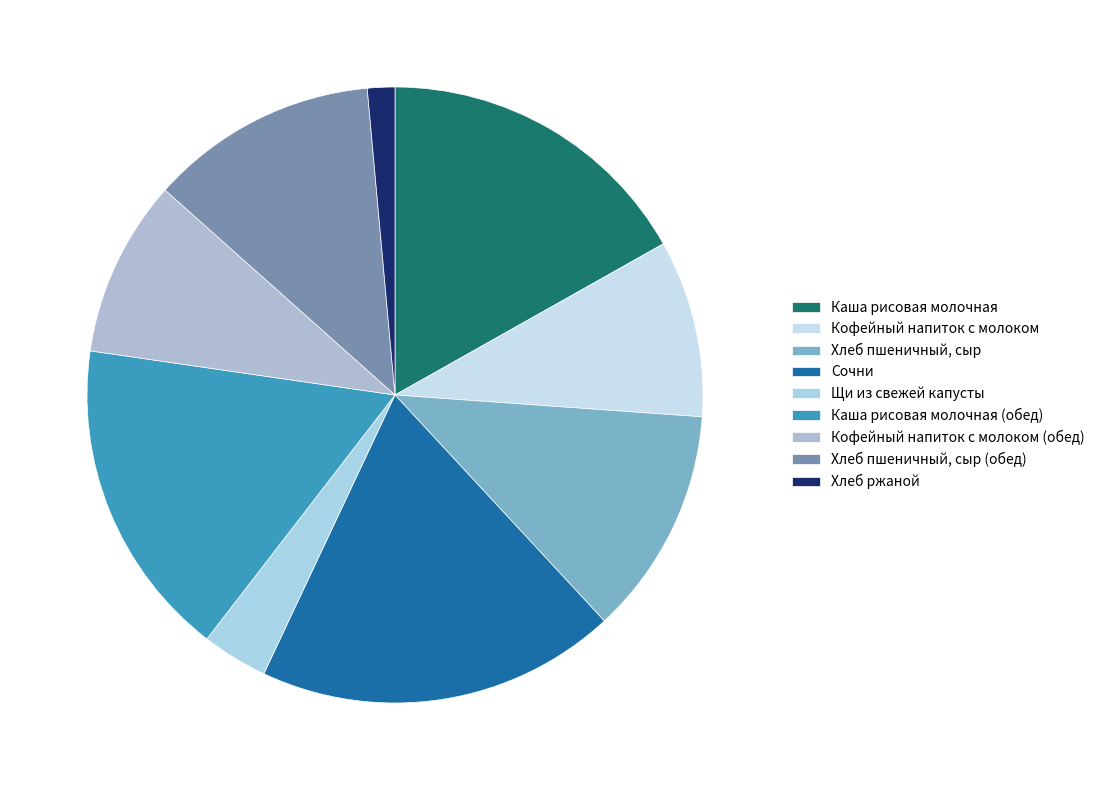

What percentage do Кофейный напиток с молоком (обед) and Каша рисовая молочная together represent?

26.1%